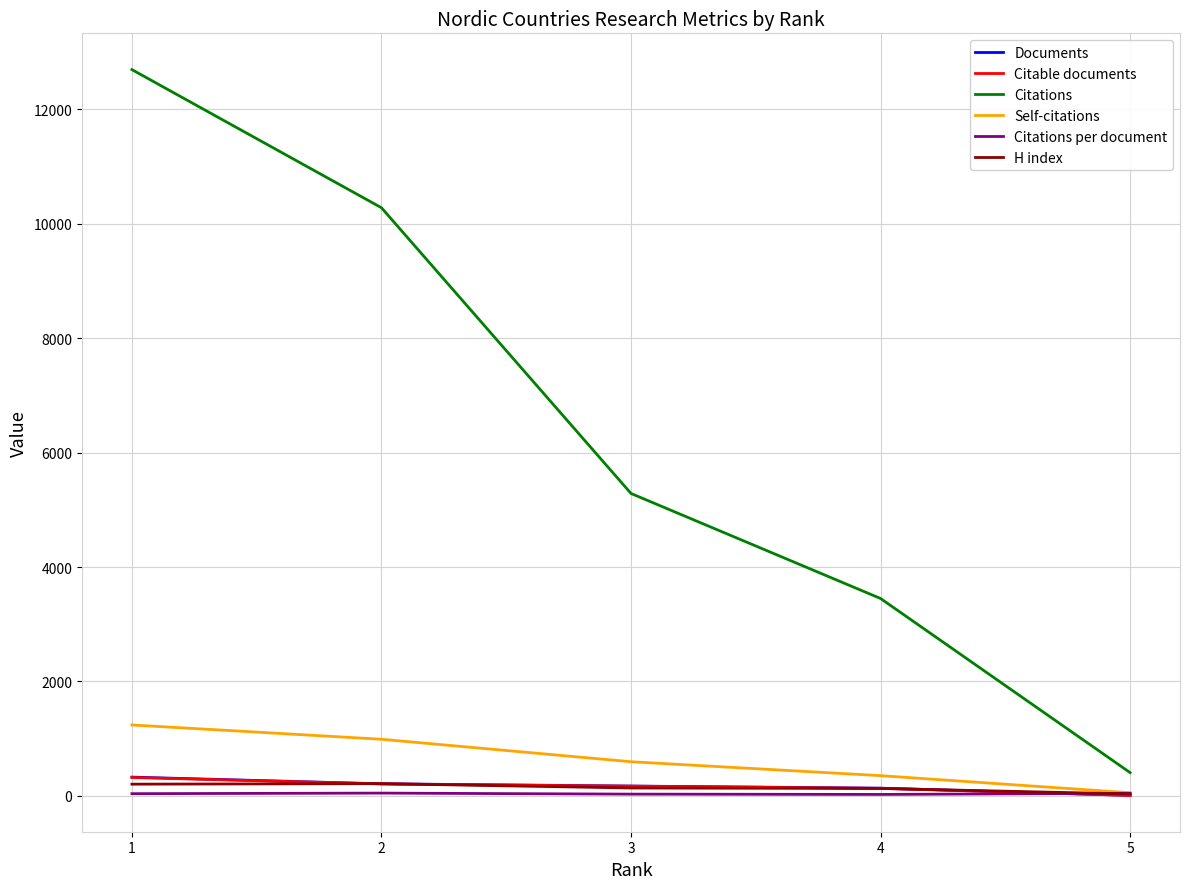

What is the total value across all series at 4?

4227.6